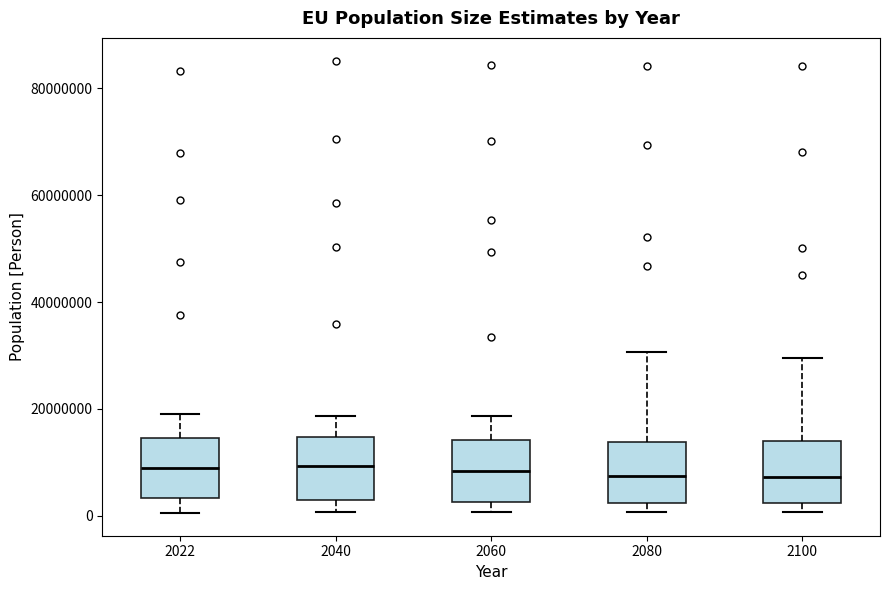

Reading left to right, transcribe this box plot: for each box, give where its median line is, the range the box spans, and where its two whiskers end, as read against the y-axis. The values are not printed on the chart, so give them approximately, as read against the axis.

2022: median 8000000, box 4000000 to 14000000, whiskers 0 to 20000000
2040: median 10000000, box 4000000 to 14000000, whiskers 0 to 18000000
2060: median 8000000, box 2000000 to 14000000, whiskers 0 to 18000000
2080: median 8000000, box 2000000 to 14000000, whiskers 0 to 30000000
2100: median 8000000, box 2000000 to 14000000, whiskers 0 to 30000000